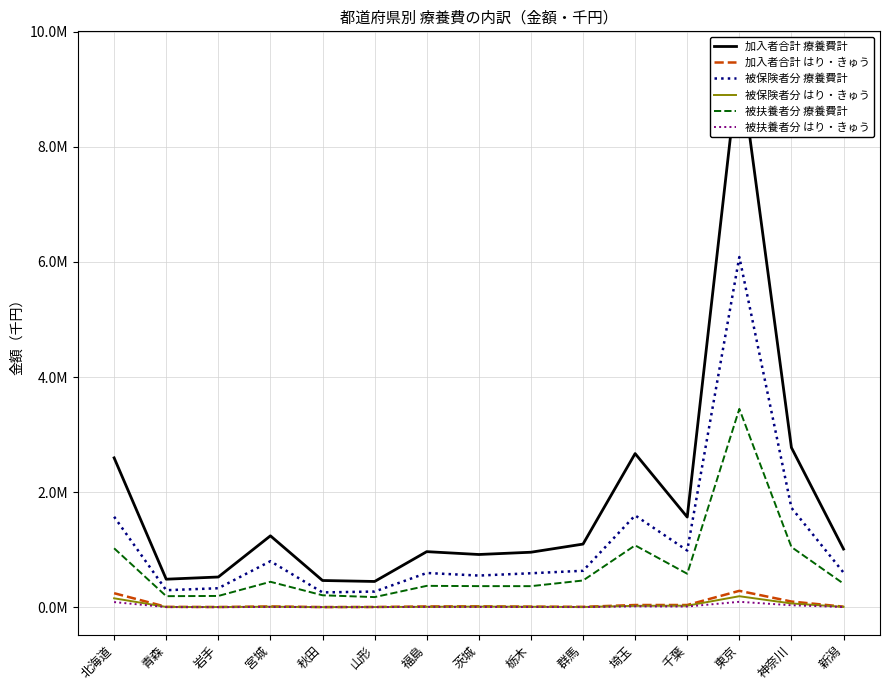

Rank the series at 東京 from highest to lowest value.

加入者合計 療養費計, 被保険者分 療養費計, 被扶養者分 療養費計, 加入者合計 はり・きゅう, 被保険者分 はり・きゅう, 被扶養者分 はり・きゅう